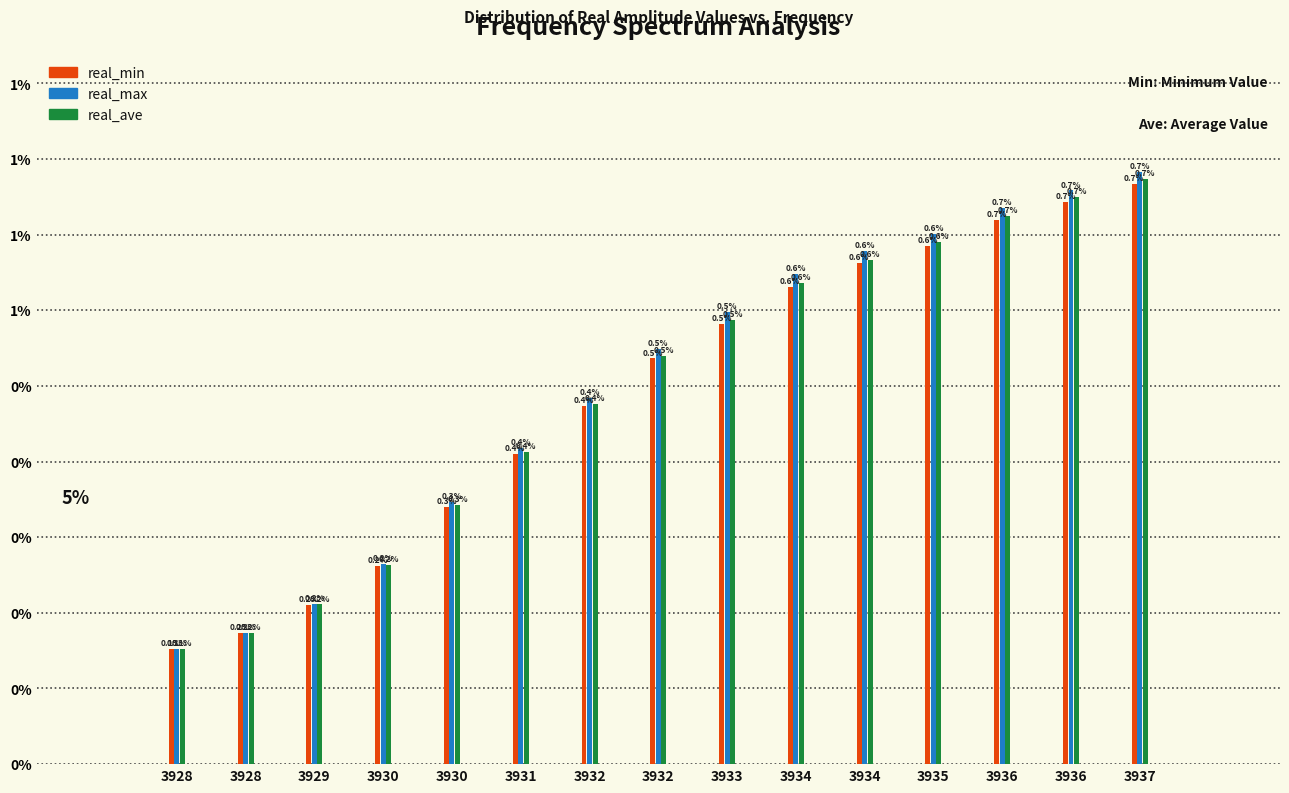

Does the chart contain any negative values?

No